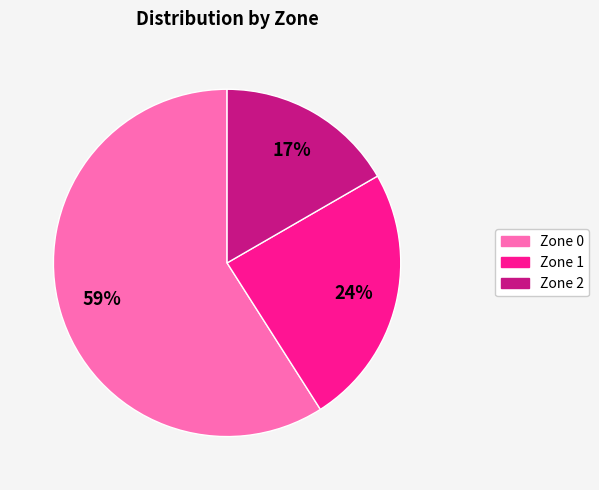

Is there a majority slice in this chart?

Yes